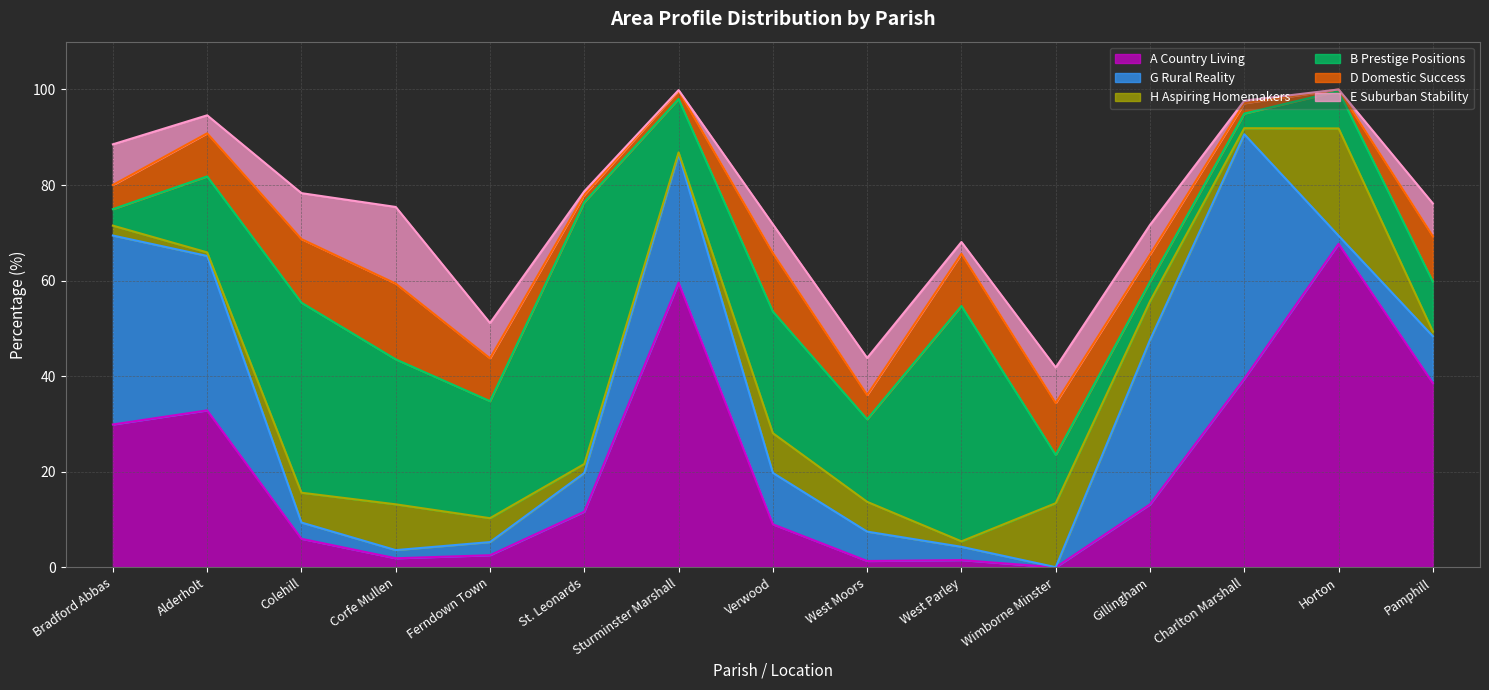

In A Country Living, how many points are lower than both neighbors (excluding endpoints)?

3